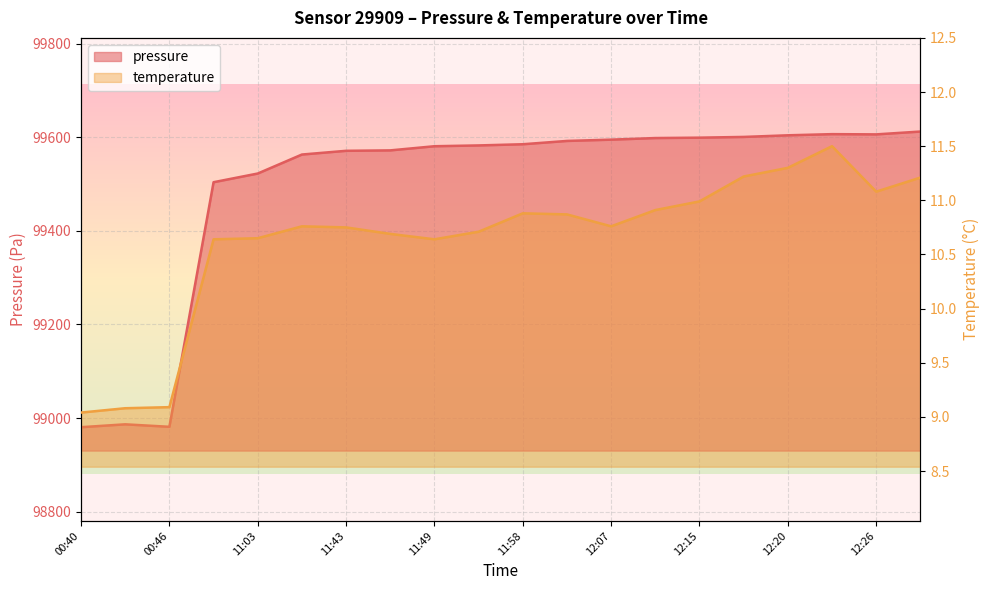

True or false: pressure and temperature cross at least once.

False